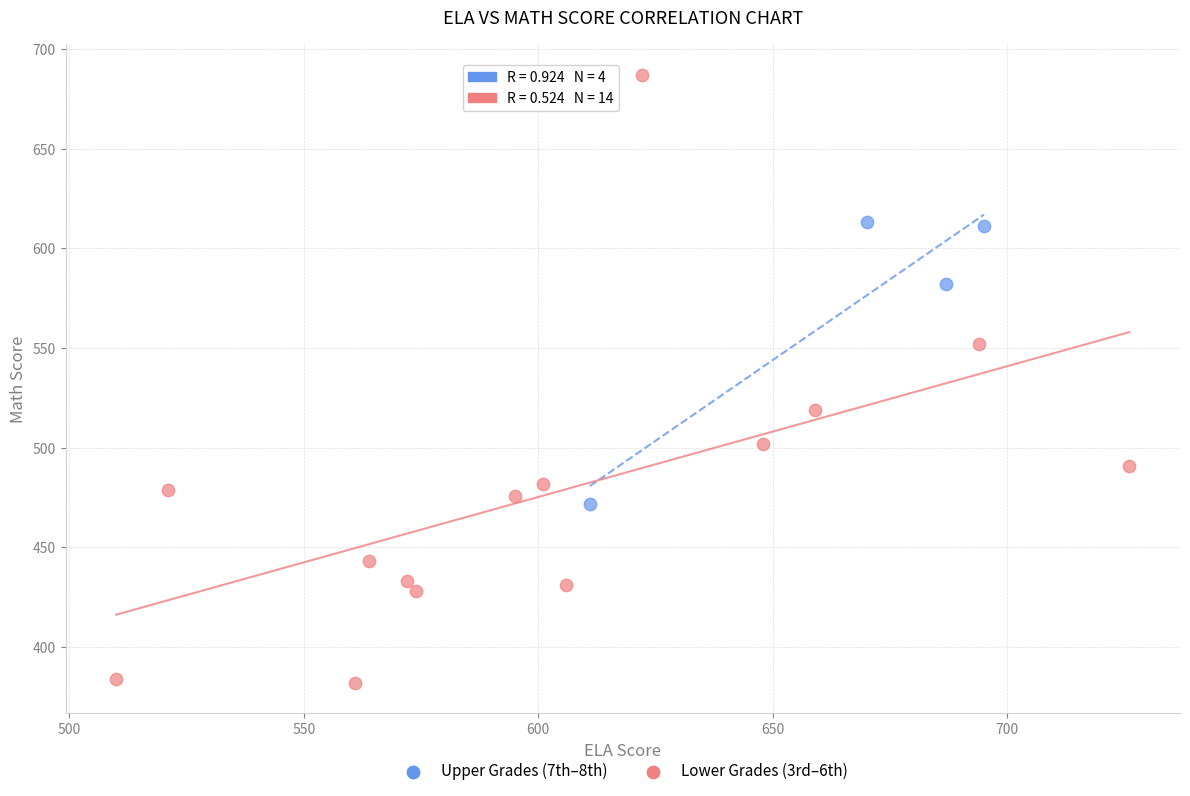

Which series has the largest Y range (max minus min)?

Lower Grades (3rd–6th)